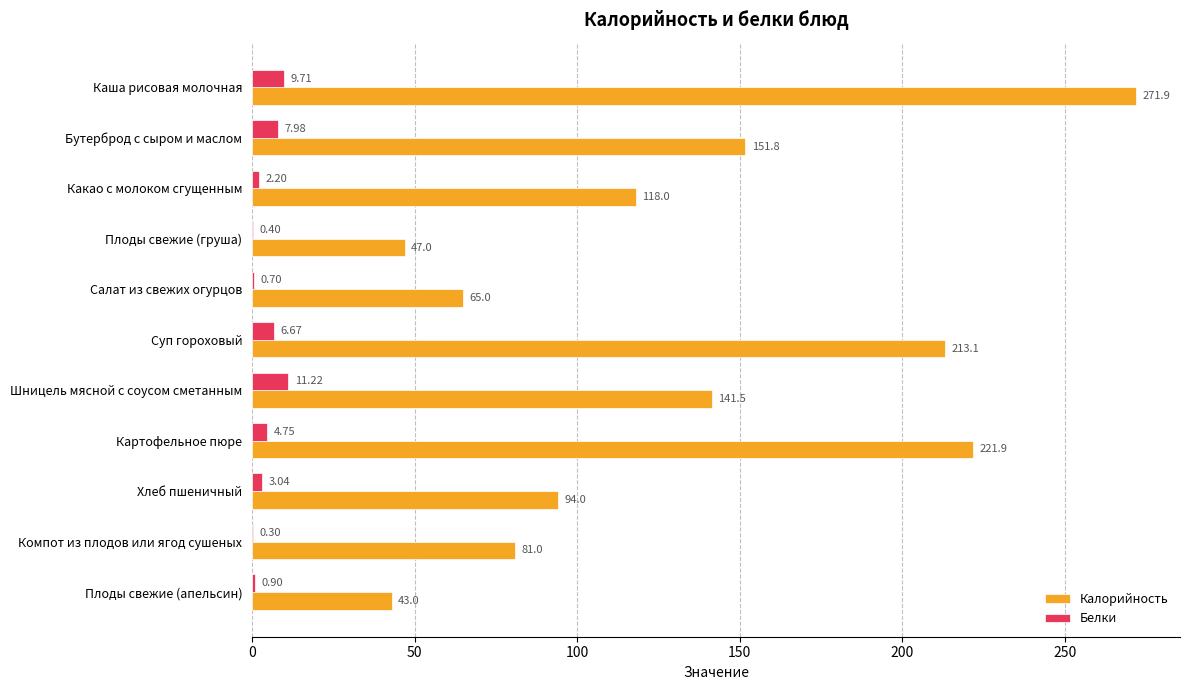

Which series changed the most between Картофельное пюре and Компот из плодов или ягод сушеных?

Калорийность